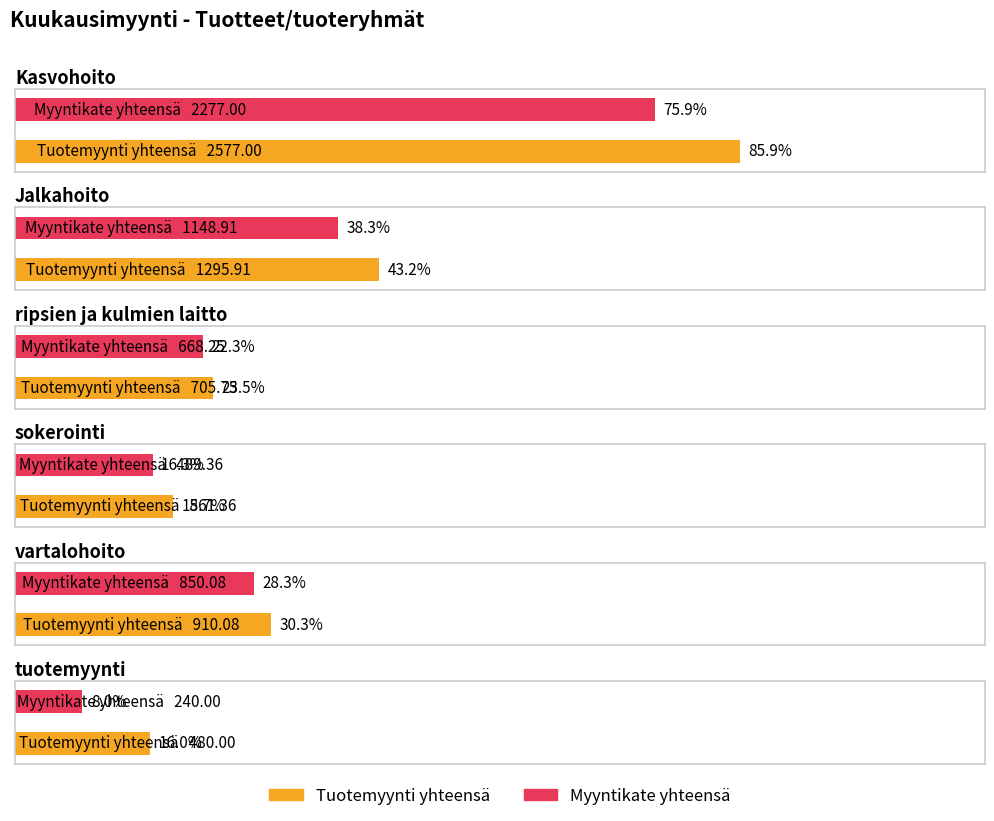

What is the minimum value for Jalkahoito?

1148.9